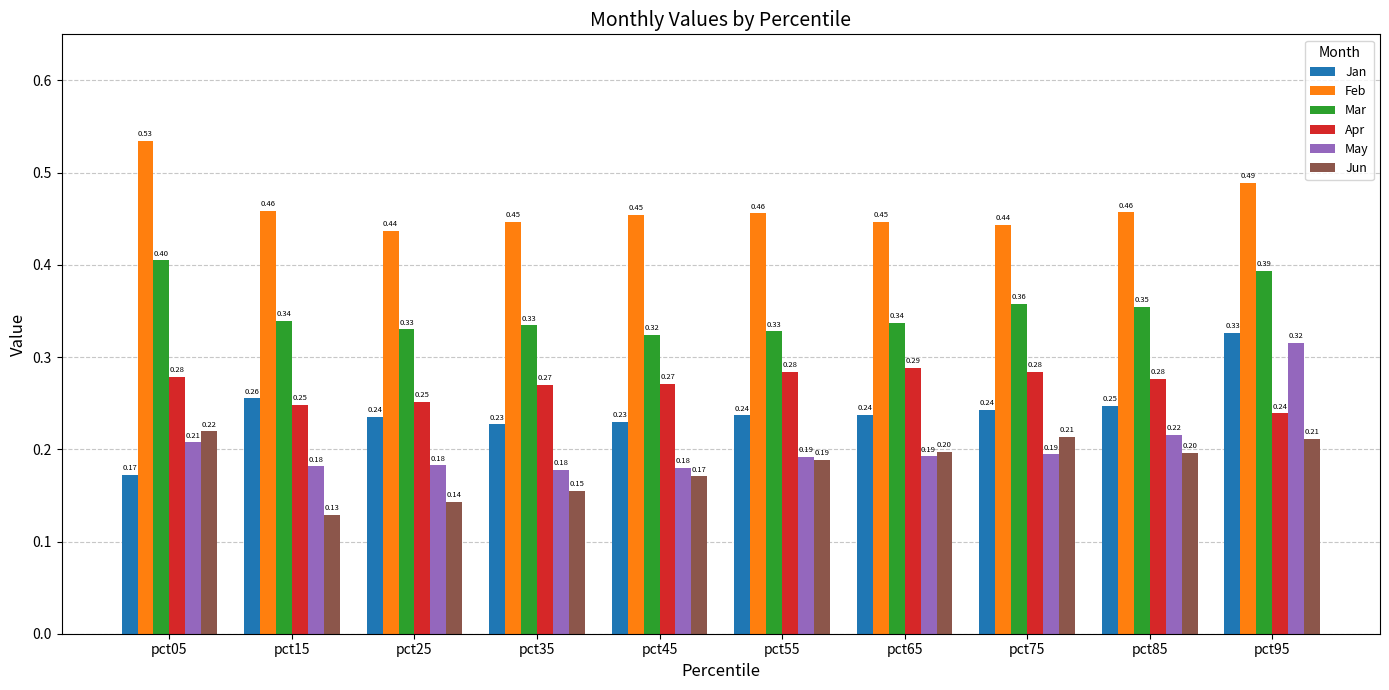

Is the value of Jan at pct85 greater than the value of Jun at pct05?

Yes